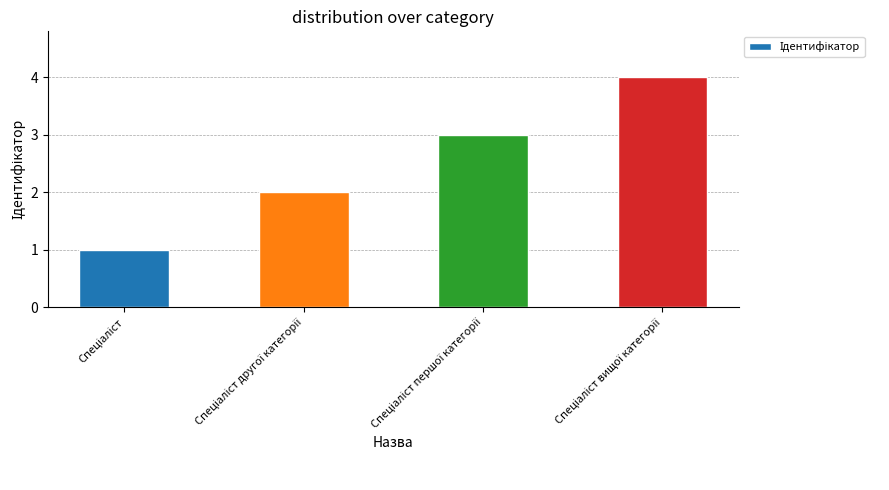

Does the chart contain stacked bars?

No